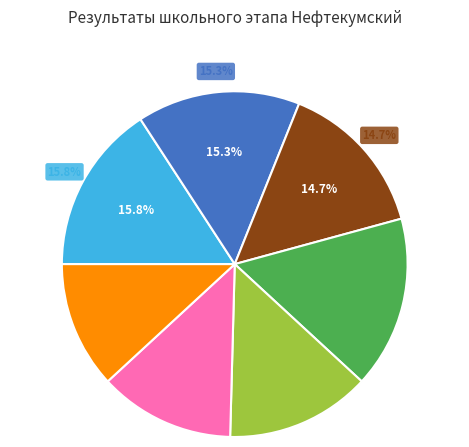

Combined, do МКОУ СОШ №5 and МКОУ ООШ №18 account for over 50%?

No